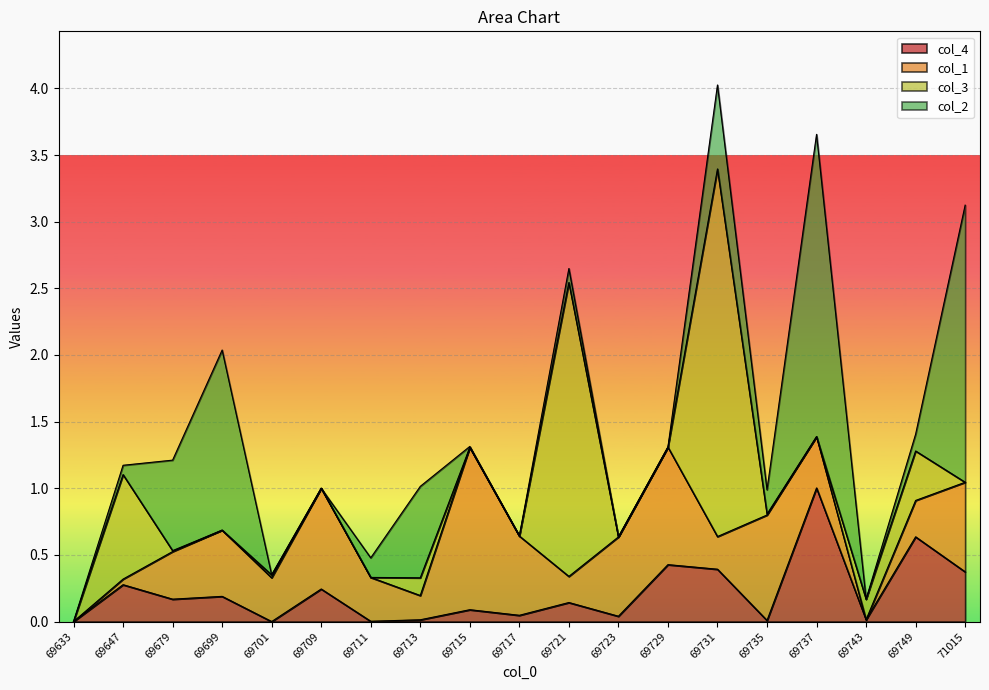

How many lines are shown in the chart?

4